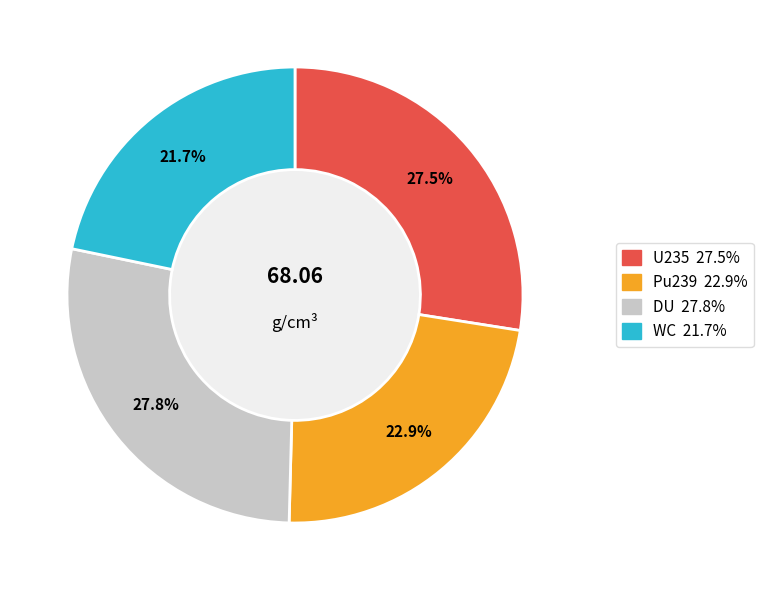

What percentage is the DU slice, to the nearest percent?

28%